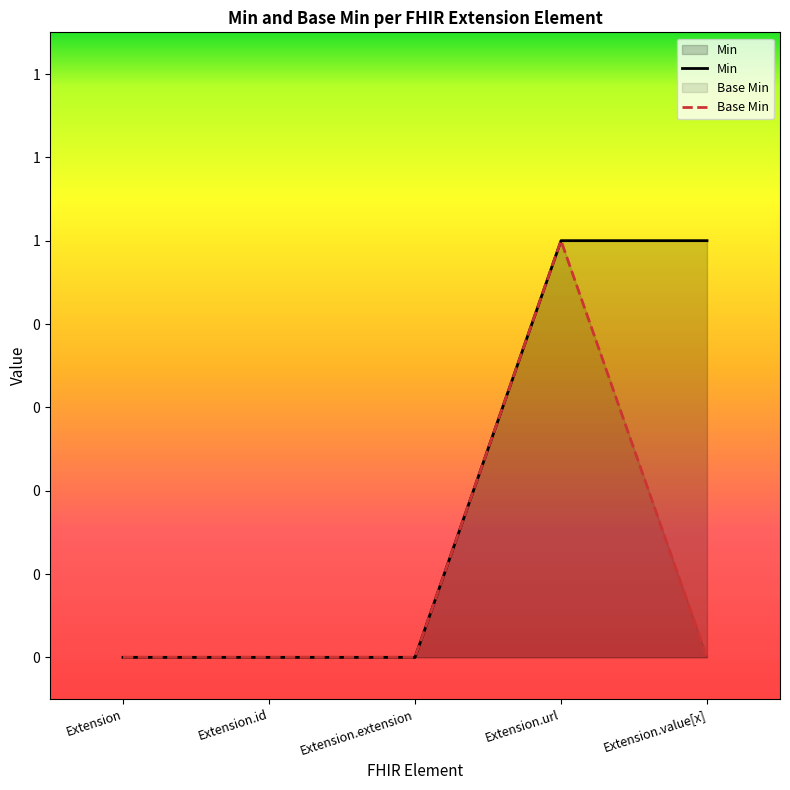

What is the label of the 1st point from the right?

Extension.value[x]